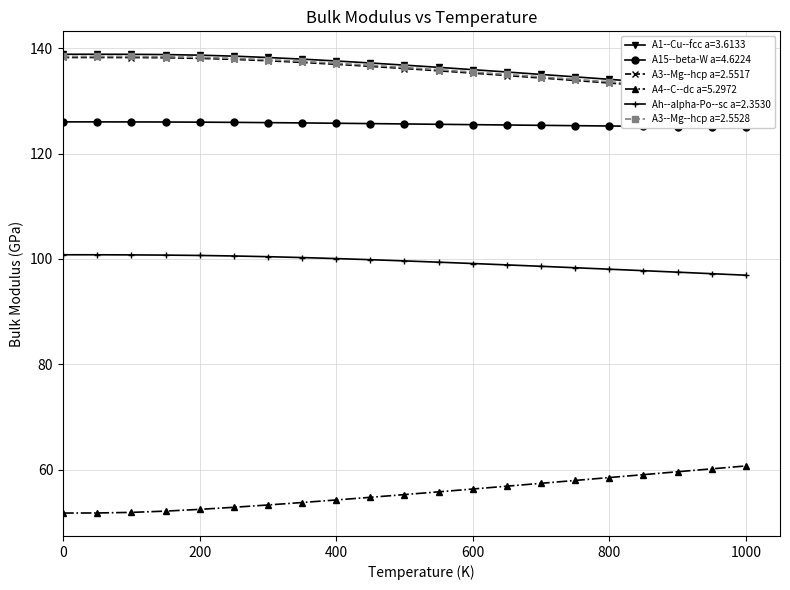

What are all the series names shown in the legend?

A1--Cu--fcc a=3.6133, A15--beta-W a=4.6224, A3--Mg--hcp a=2.5517, A4--C--dc a=5.2972, Ah--alpha-Po--sc a=2.3530, A3--Mg--hcp a=2.5528